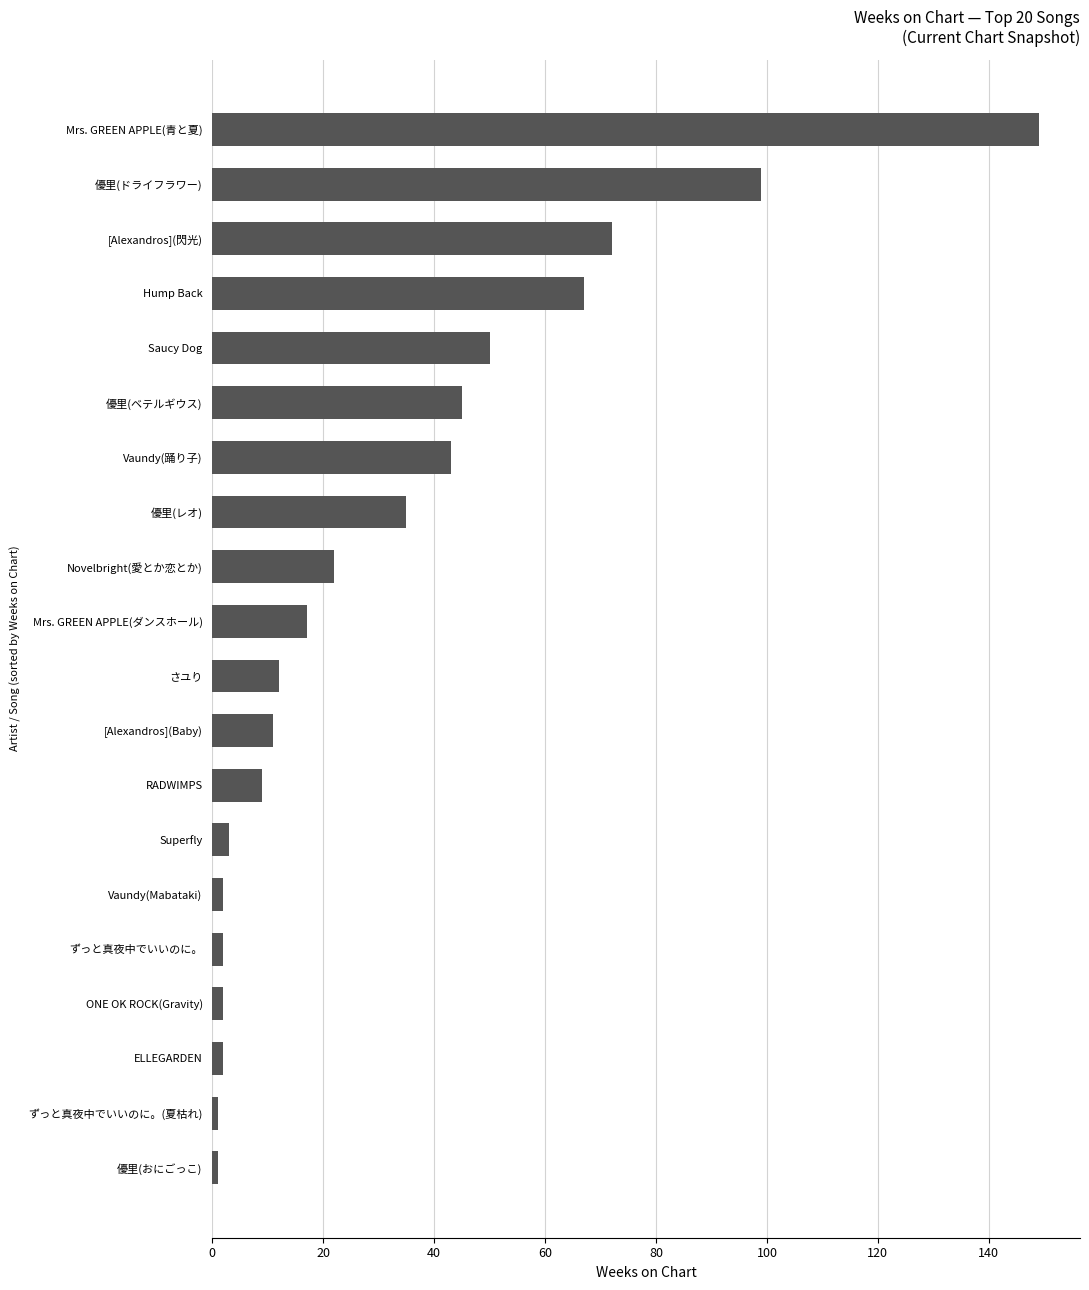

At which label is the value closest to 75?

[Alexandros](閃光)